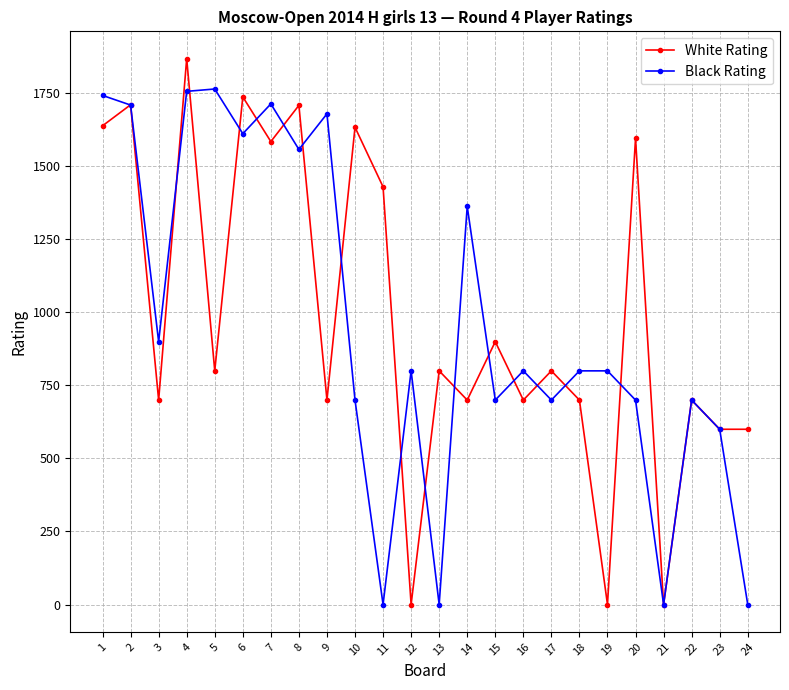

What is the value of the Black Rating point at the 7th from the left?

1714